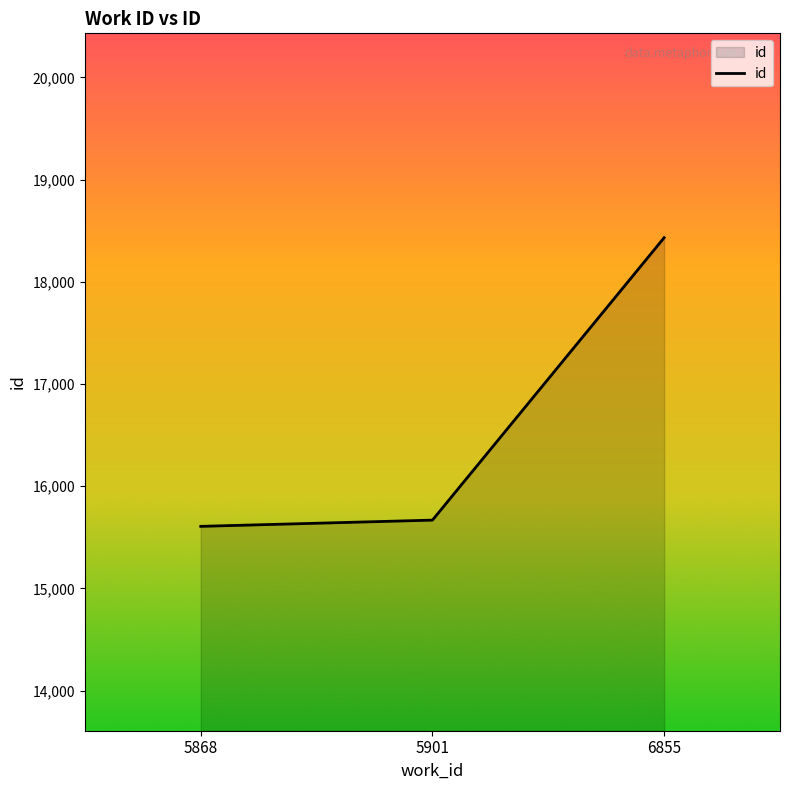

What is the minimum value shown in the chart?

15607